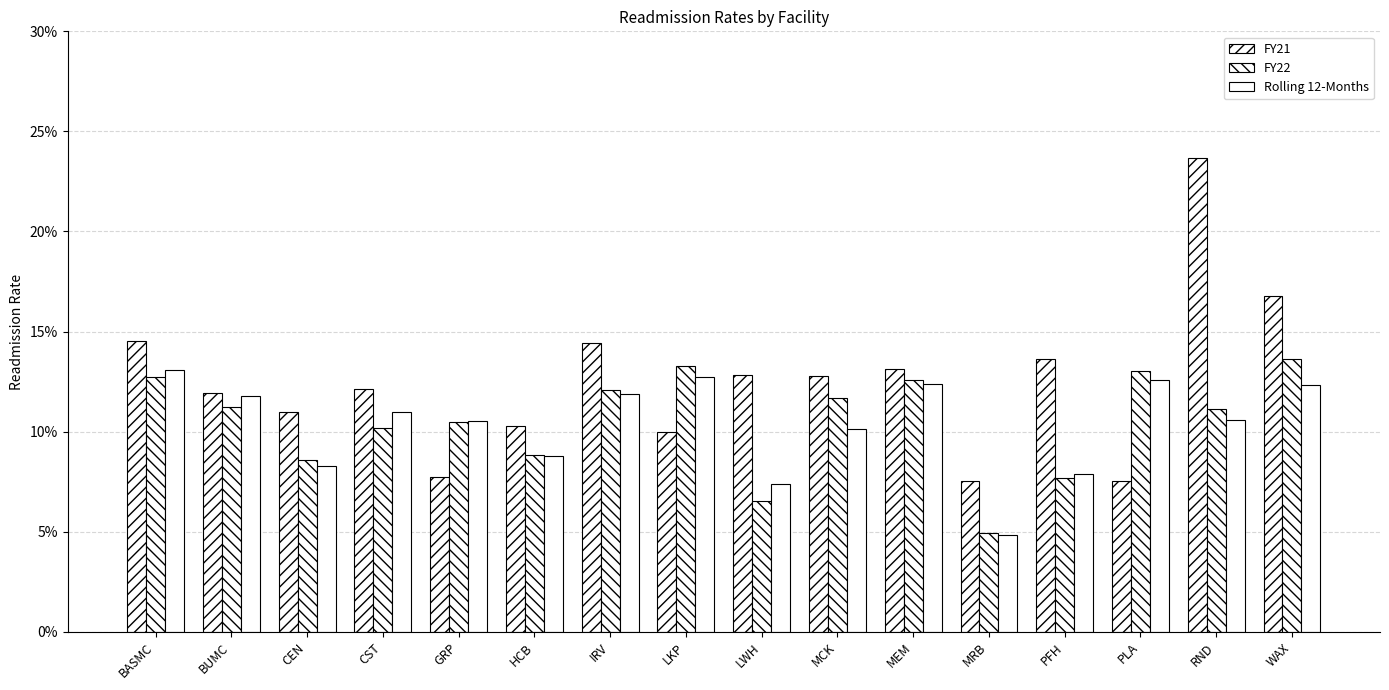

Does the chart contain stacked bars?

No